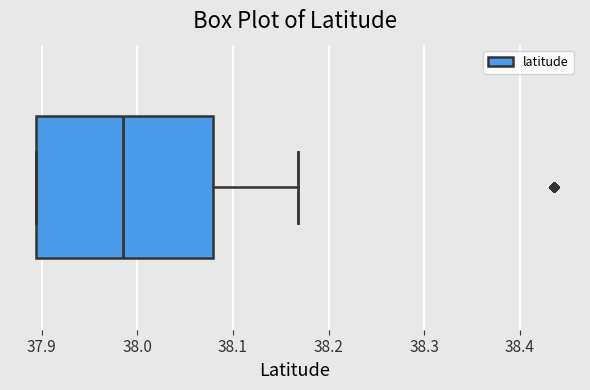

Where does the right whisker of the box end on the x-axis? The values are not printed on the chart, so give them approximately, as read against the axis.

38.17